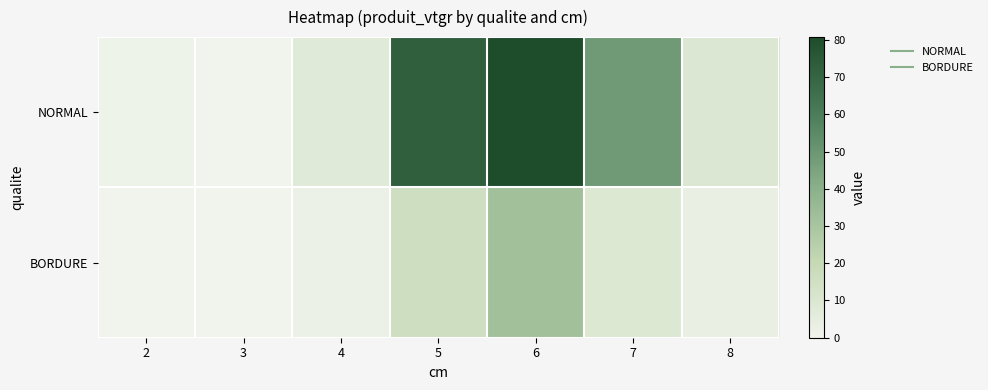

Which series has the widest spread of values?

NORMAL